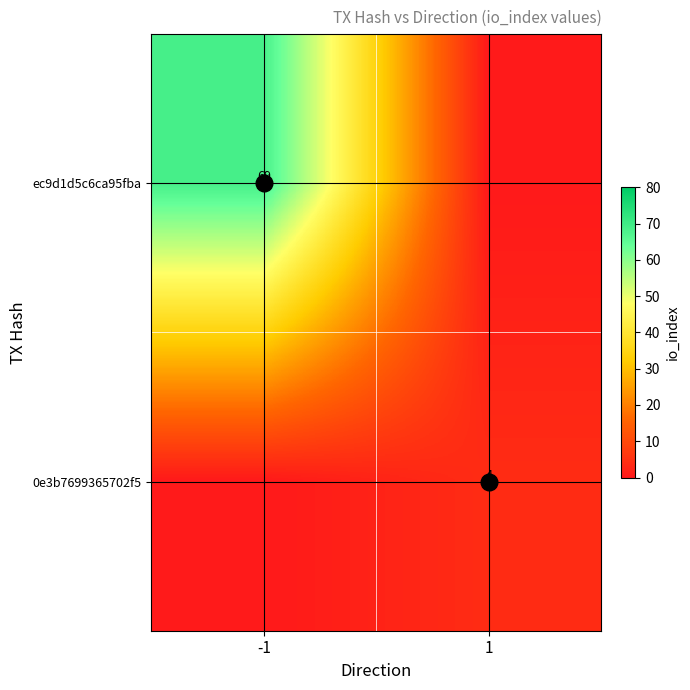

List the series in order of their overall mean, highest first.

ec9d1d5c6ca95fba, 0e3b7699365702f5